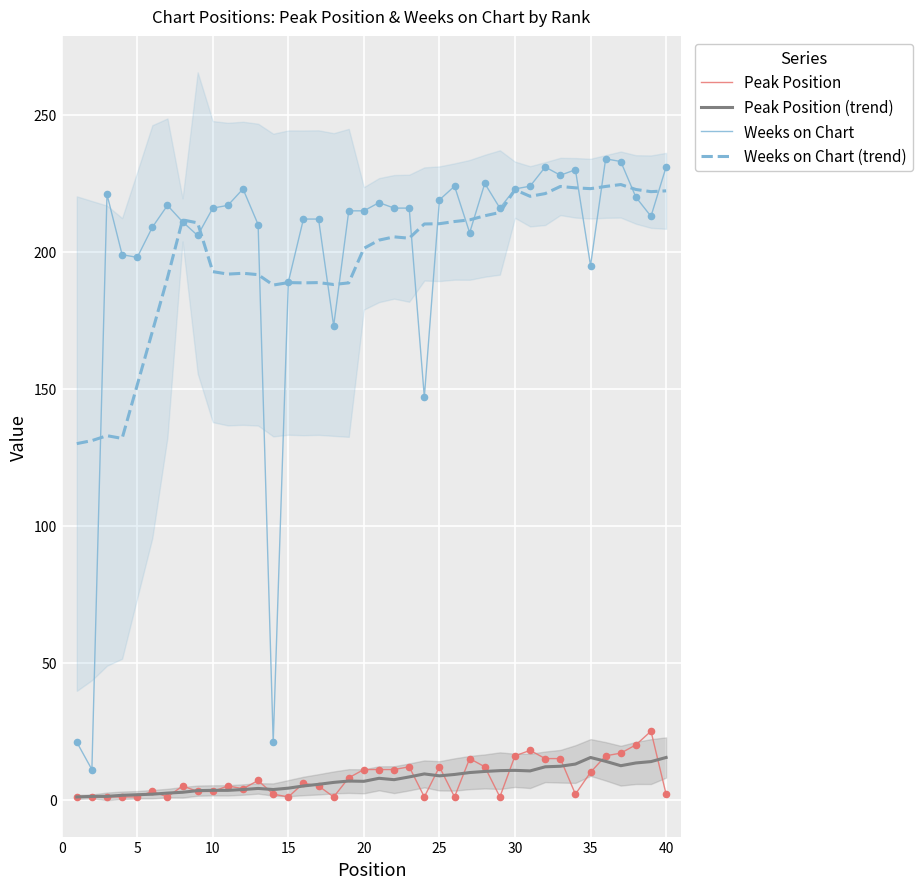

At how many categories does at least one series exceed 176?

38